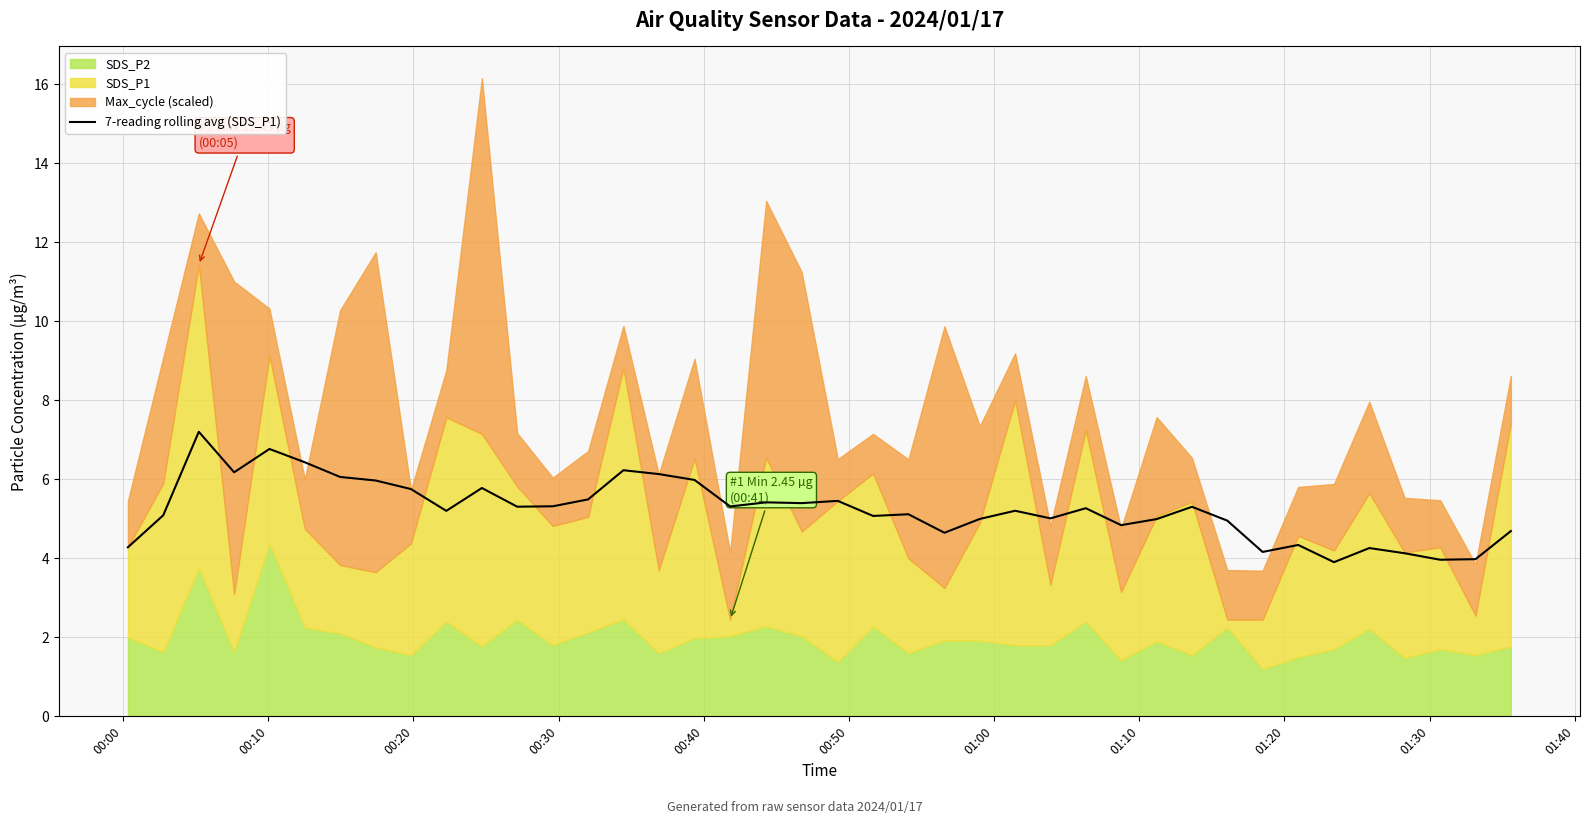

What is the highest value of the 7-reading rolling avg (SDS_P1) series?

7.2